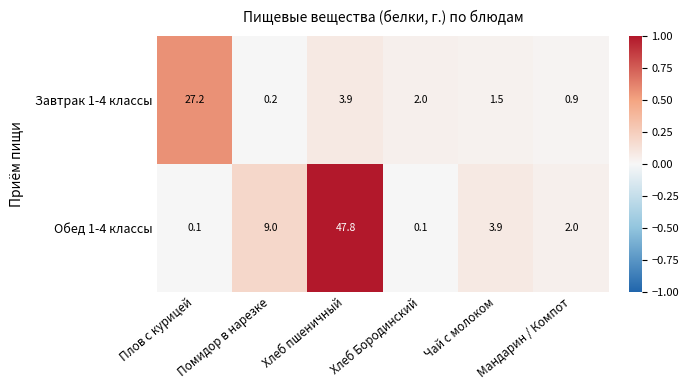

Rank the series at Плов с курицей from lowest to highest value.

Обед 1-4 классы, Завтрак 1-4 классы